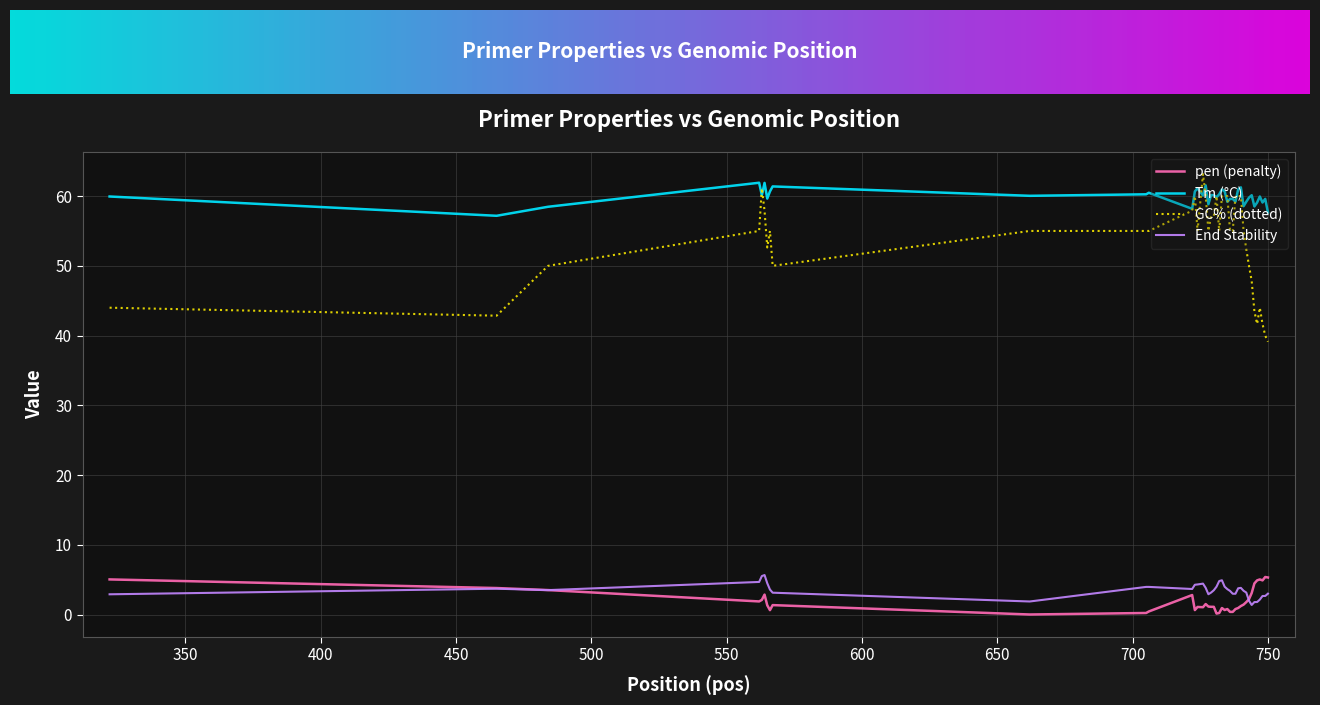

What is the maximum value shown in the chart?

63.2